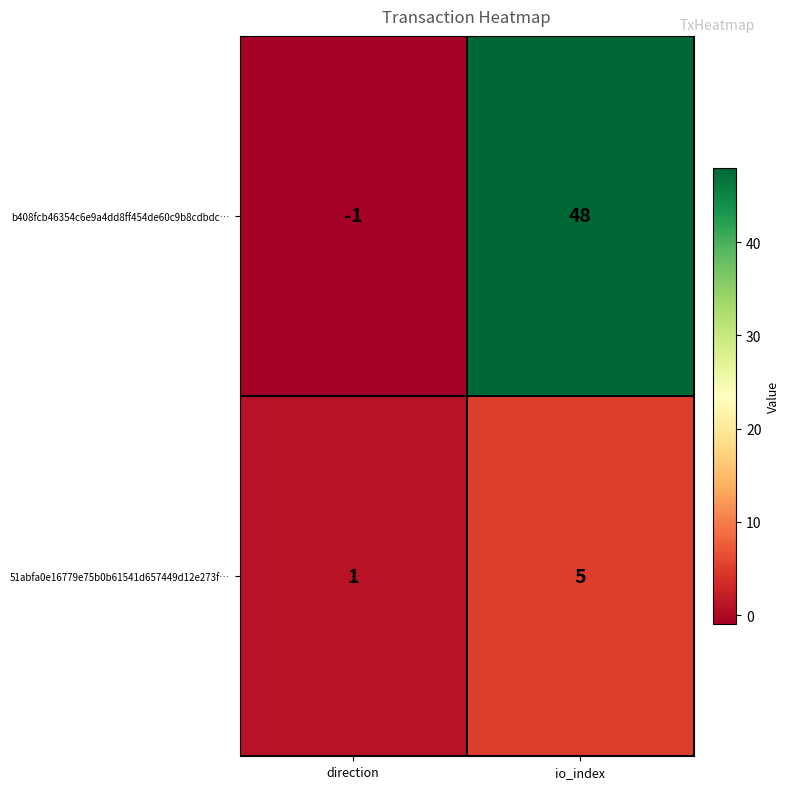

At which category is the sum across all series the highest?

io_index